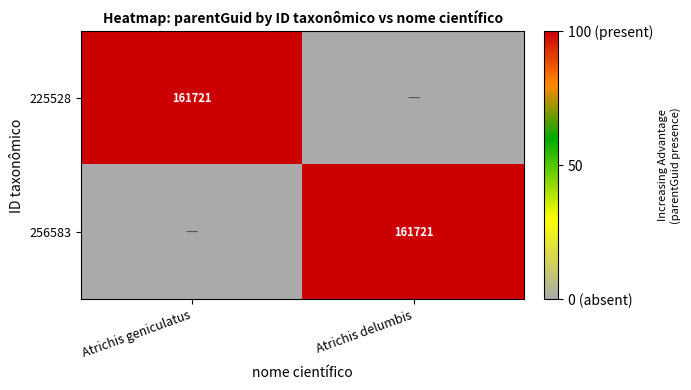

True or false: 256583 has a value of 281312 at Atrichis delumbis.

False